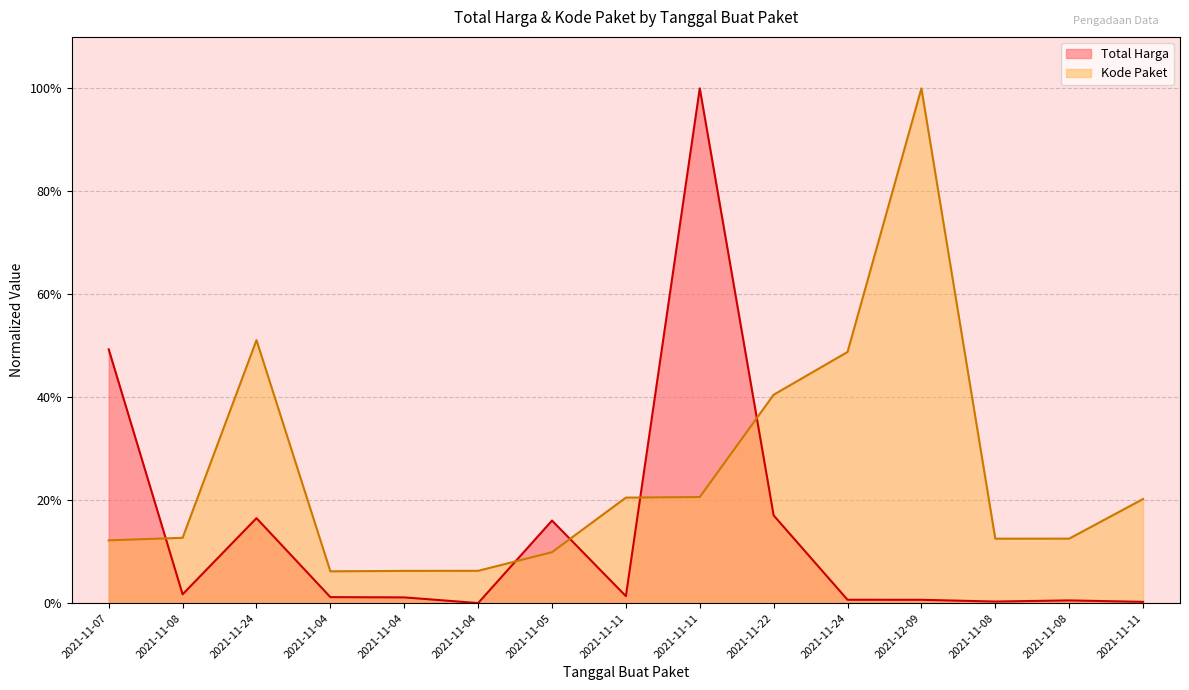

Which series has the largest range (max minus min)?

Total Harga